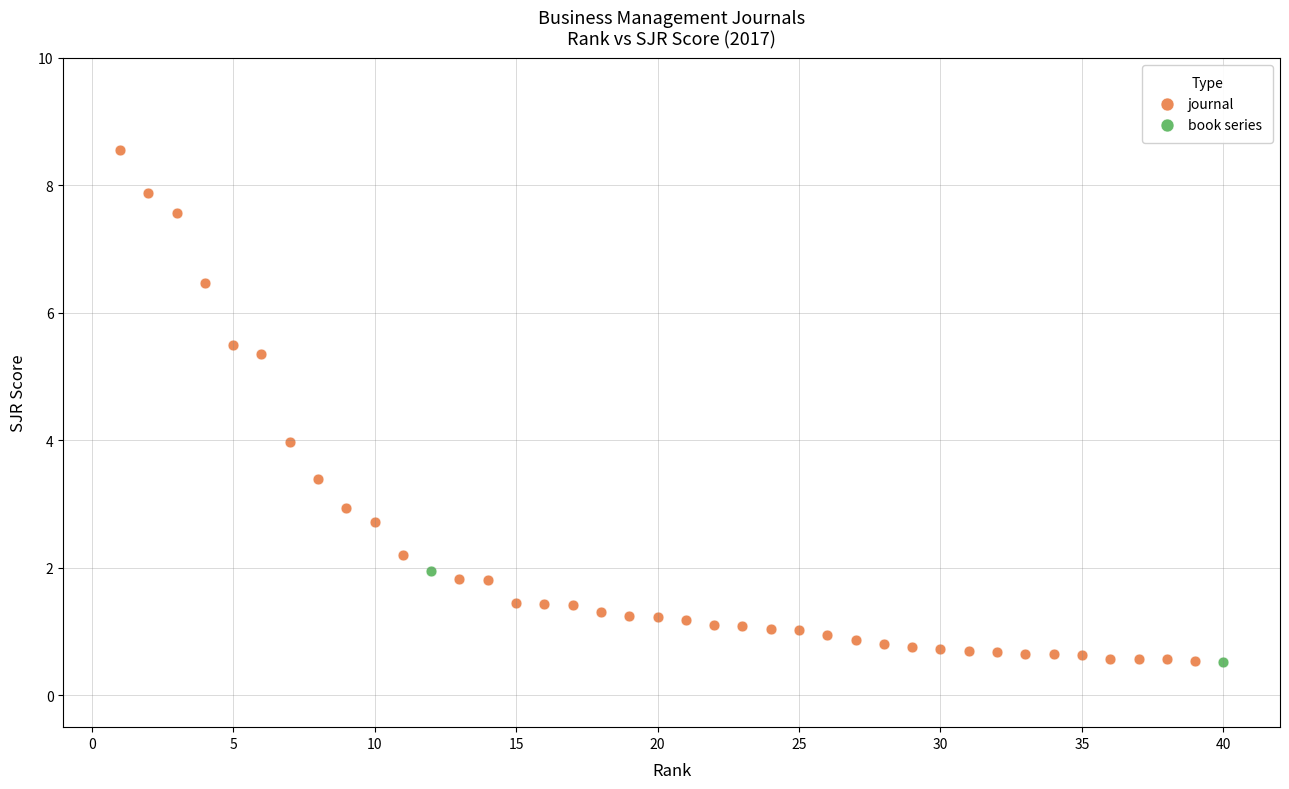

What are all the series names shown in the legend?

journal, book series